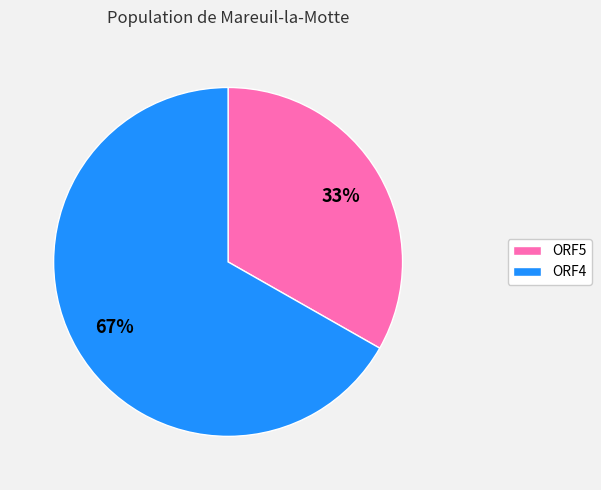

Count the number of slices in the pie.

2